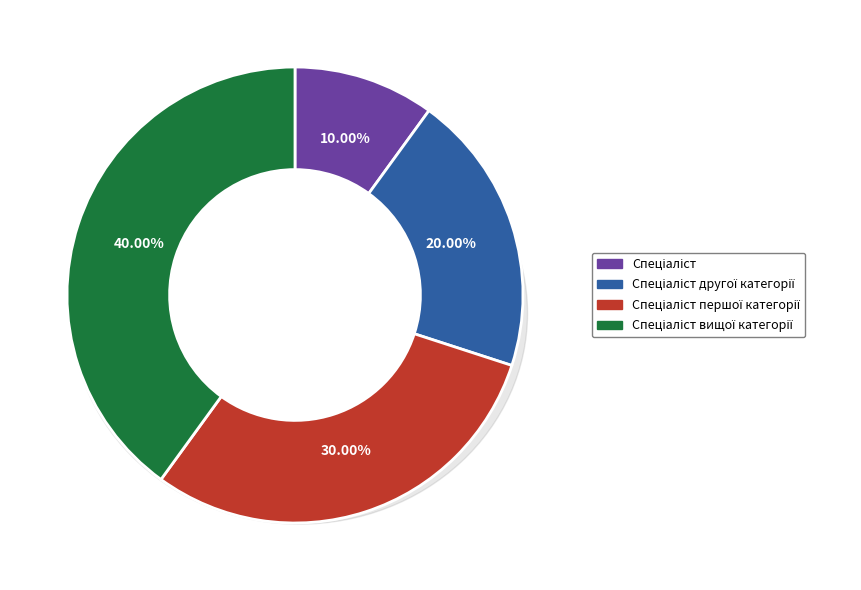

True or false: Спеціаліст вищої категорії accounts for 30% of the total.

False